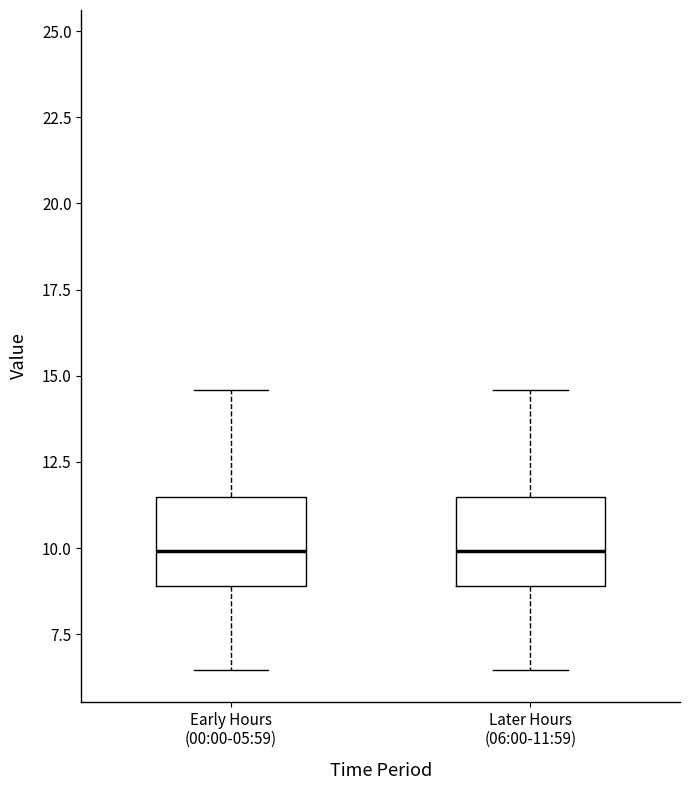

Where is the lower edge of the box for Later Hours (06:00-11:59) on the y-axis? The values are not printed on the chart, so give them approximately, as read against the axis.

9.0